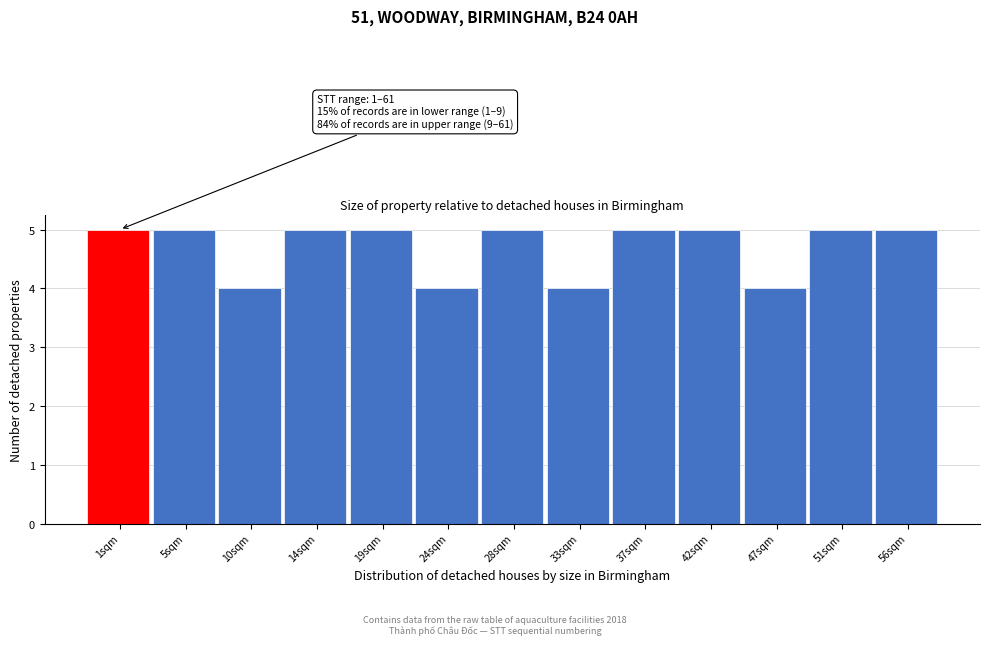

Reading left to right, extract all data points from this chart.

5	5	4	5	5	4	5	4	5	5	4	5	5